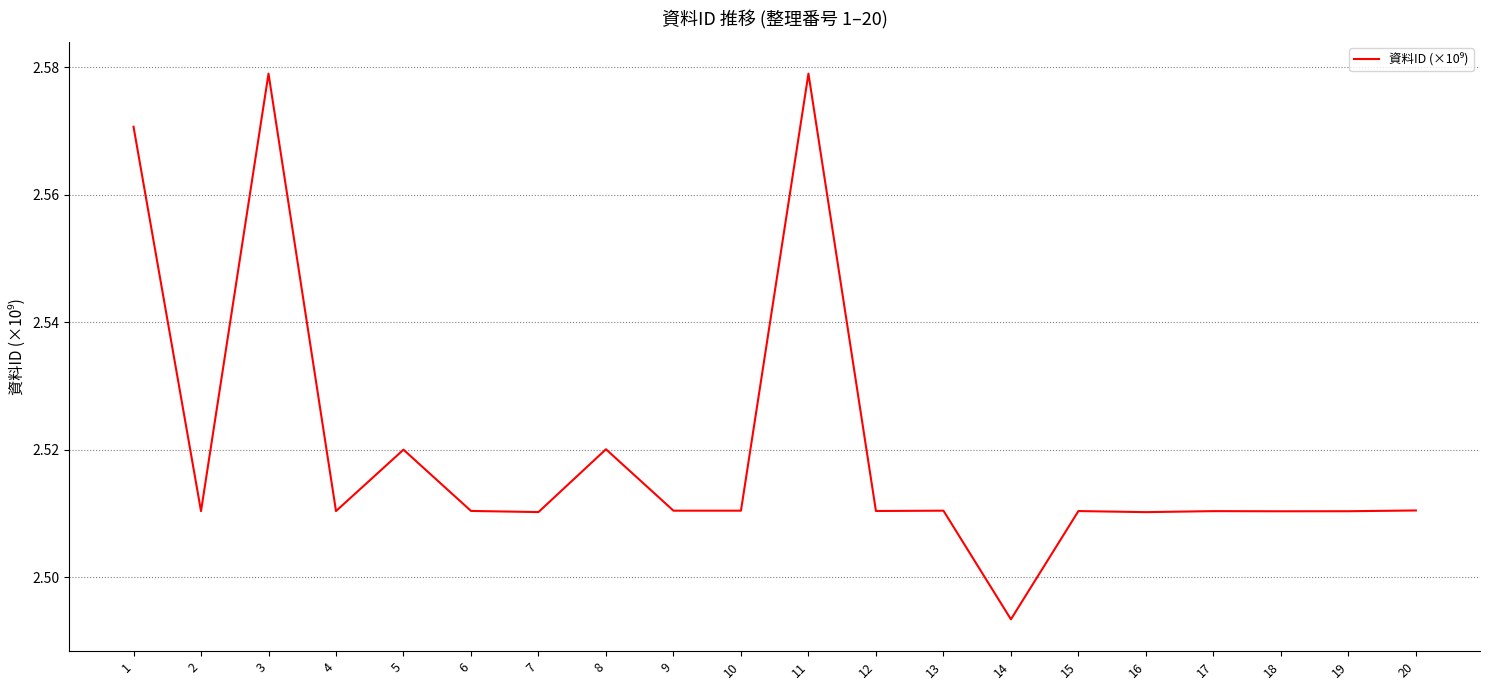

Where is the first local minimum?

2